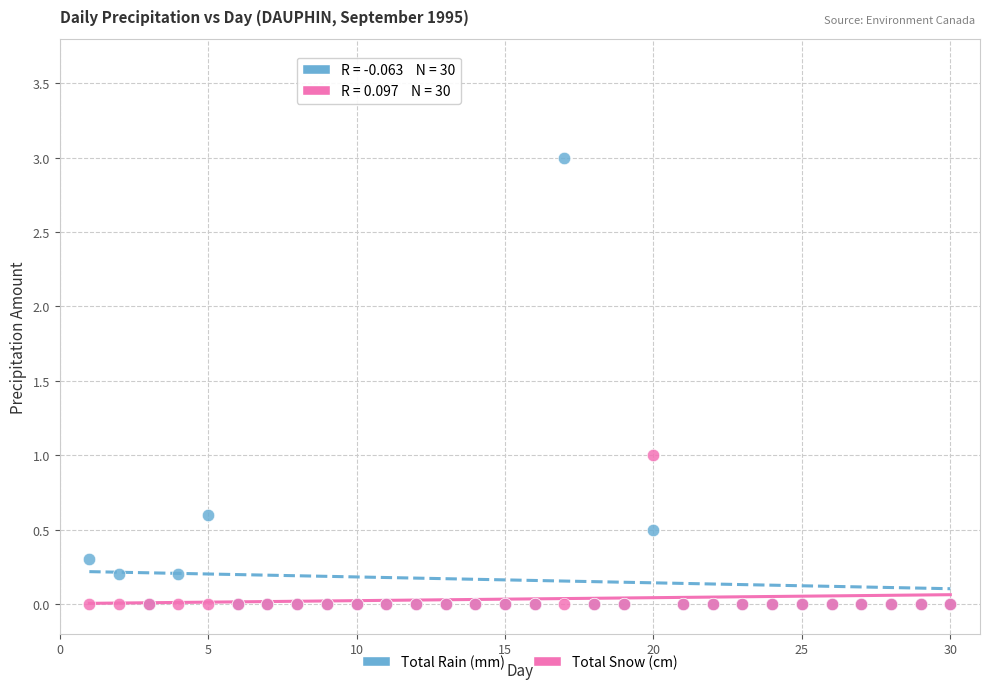

What are all the series names shown in the legend?

Total Rain (mm), Total Snow (cm)